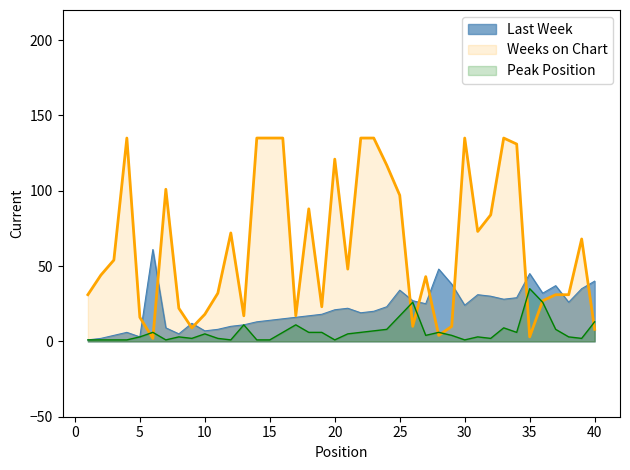

What are all the series names shown in the legend?

Last Week, Weeks on Chart, Peak Position